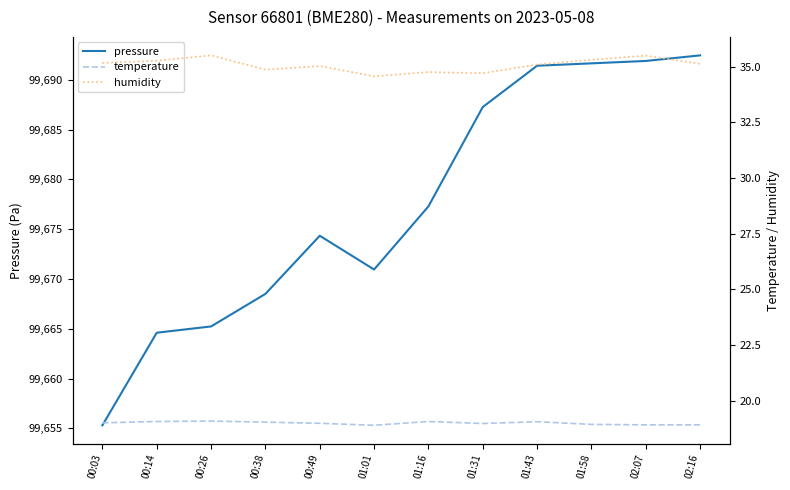

Between 00:38 and 00:26, which is larger?

00:38